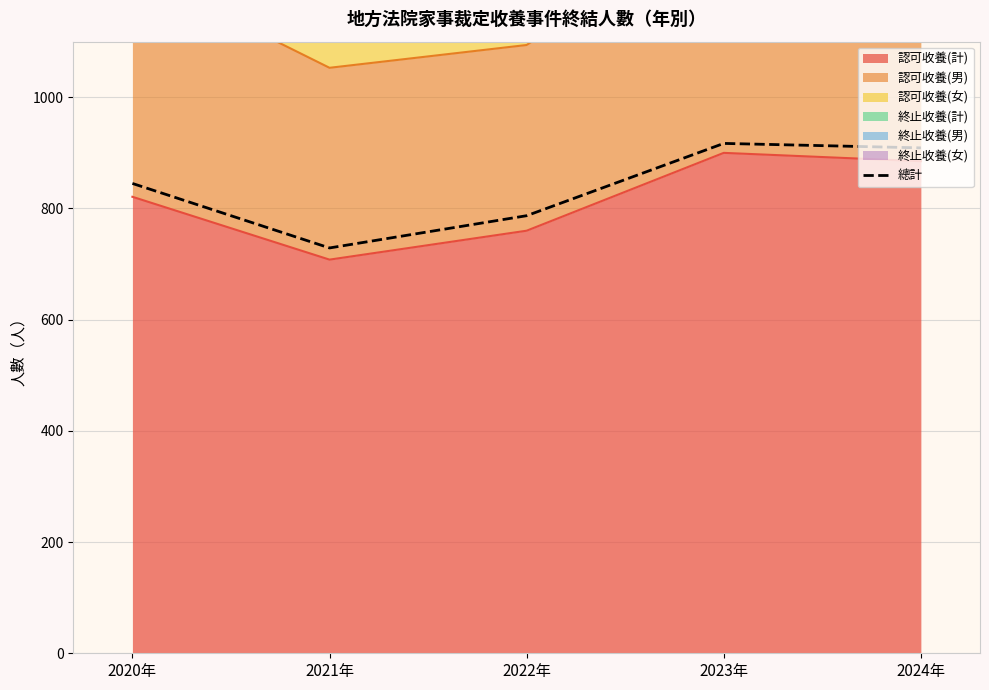

Is it true that the value at 2023年 is 1298?

False